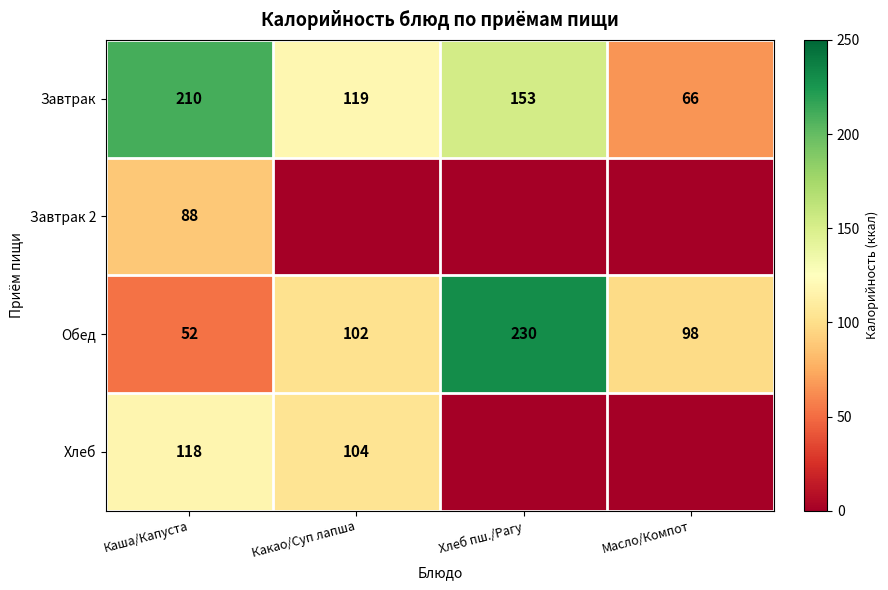

What is the total value across all series at Каша/Капуста?

468